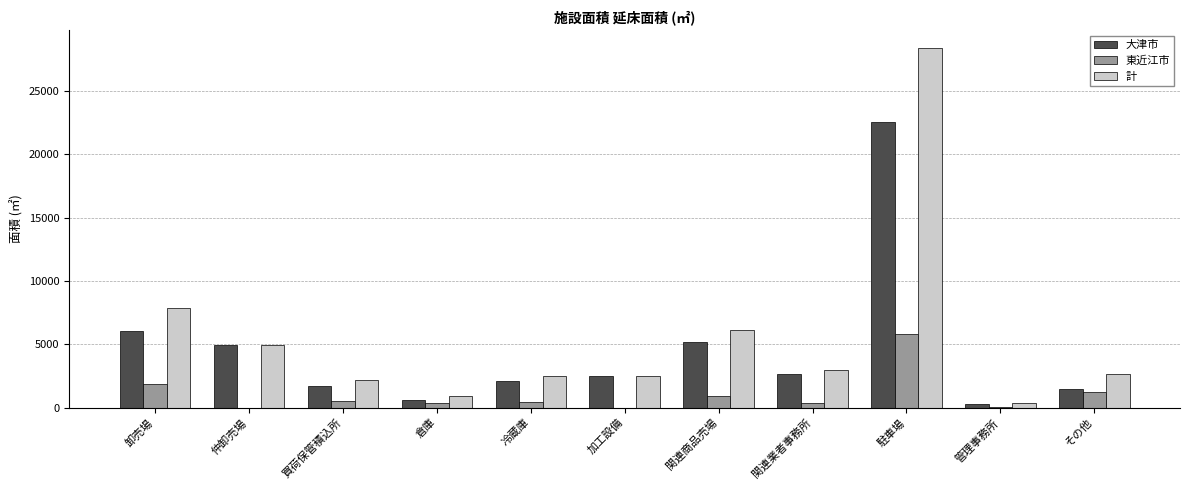

Where does the 東近江市 series first go above 430?

卸売場